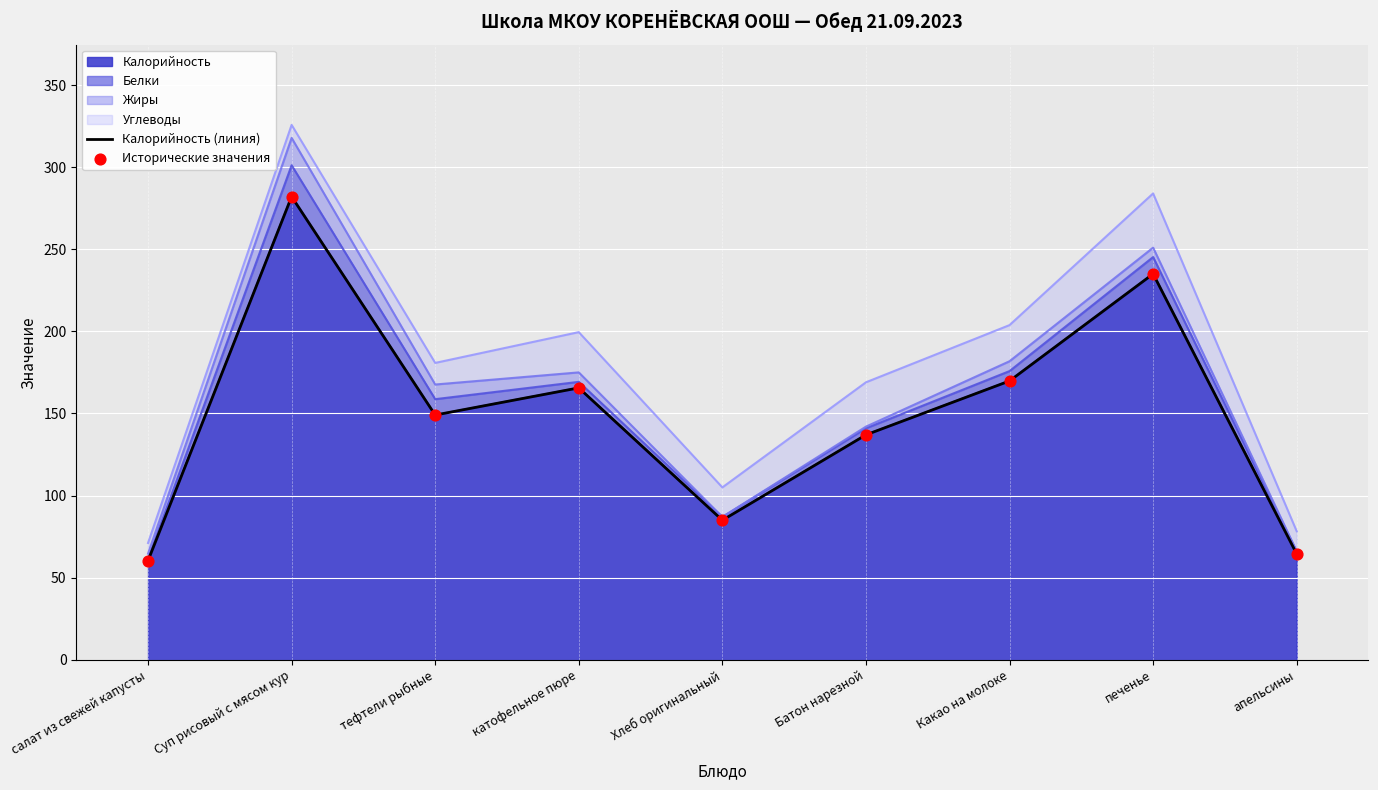

True or false: Калорийность has a value of 244.0 at тефтели рыбные.

False